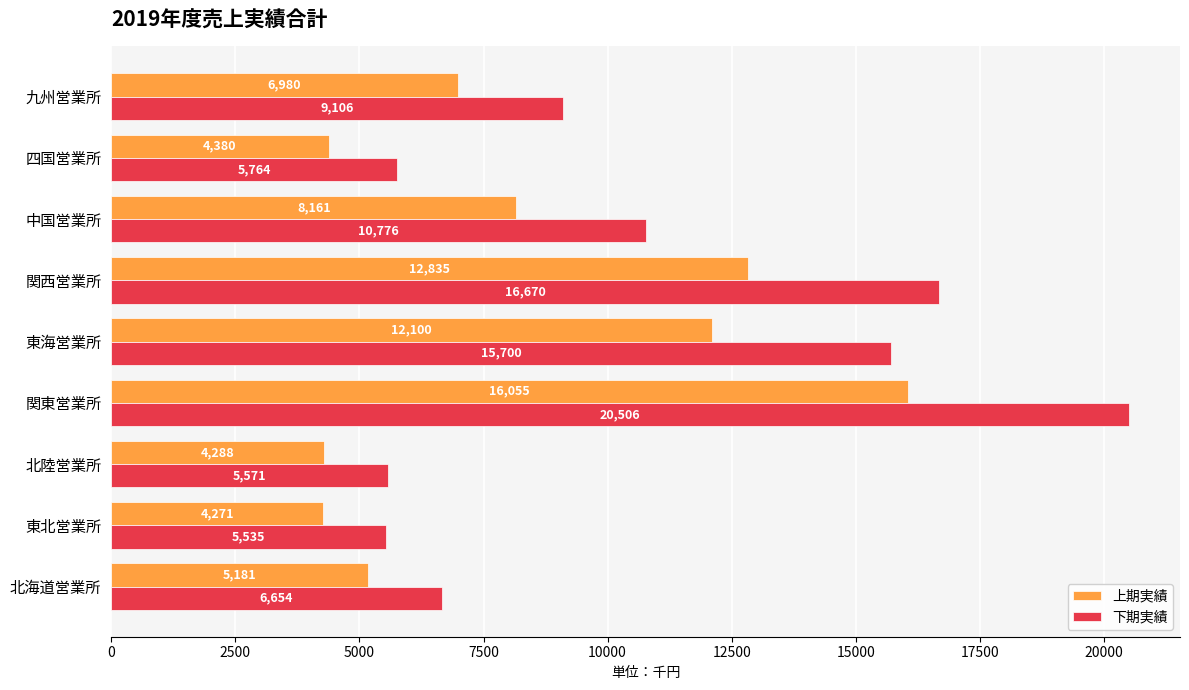

What is the total value across all series at 東海営業所?

27800